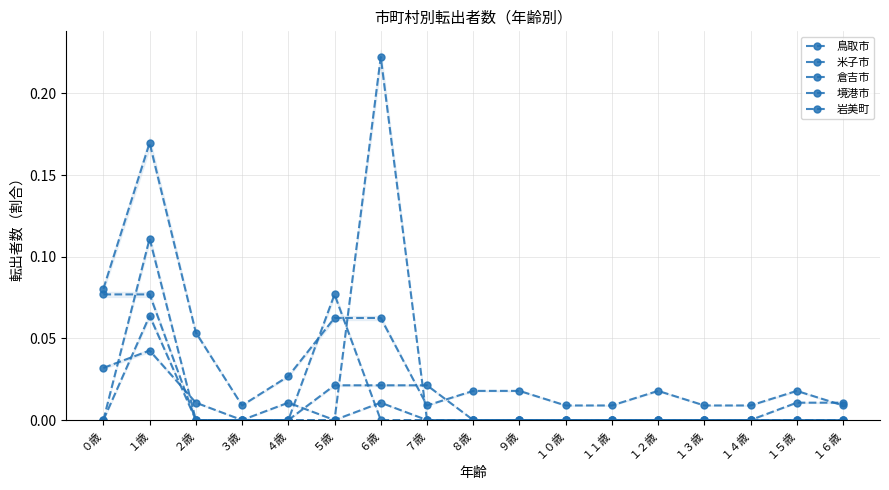

What are all the series names shown in the legend?

鳥取市, 米子市, 倉吉市, 境港市, 岩美町